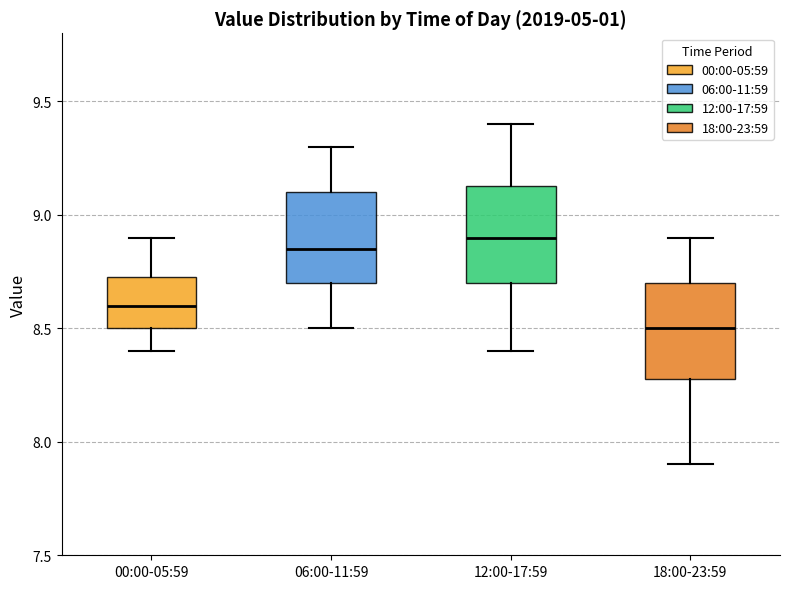

Reading left to right, read every box against the y-axis: the position of its median line, the range the box covers, and the ends of its whiskers. The values are not printed on the chart, so give them approximately, as read against the axis.

00:00-05:59: median 8.60, box 8.50 to 8.75, whiskers 8.40 to 8.90
06:00-11:59: median 8.85, box 8.70 to 9.10, whiskers 8.50 to 9.30
12:00-17:59: median 8.90, box 8.70 to 9.15, whiskers 8.40 to 9.40
18:00-23:59: median 8.50, box 8.30 to 8.70, whiskers 7.90 to 8.90